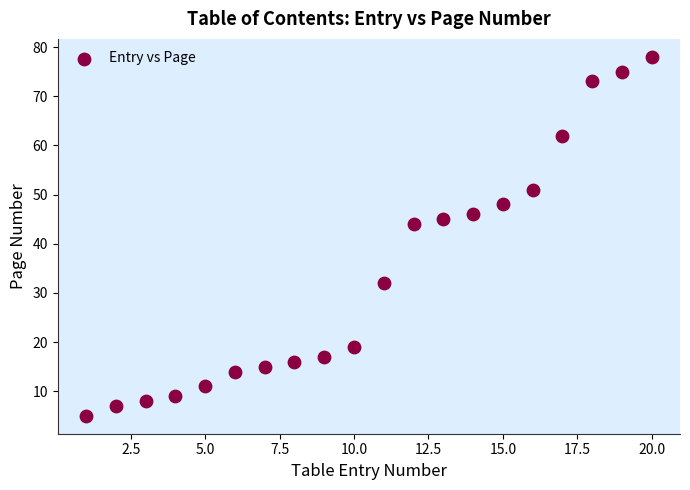

What is the range of Y values (max minus min)?

73